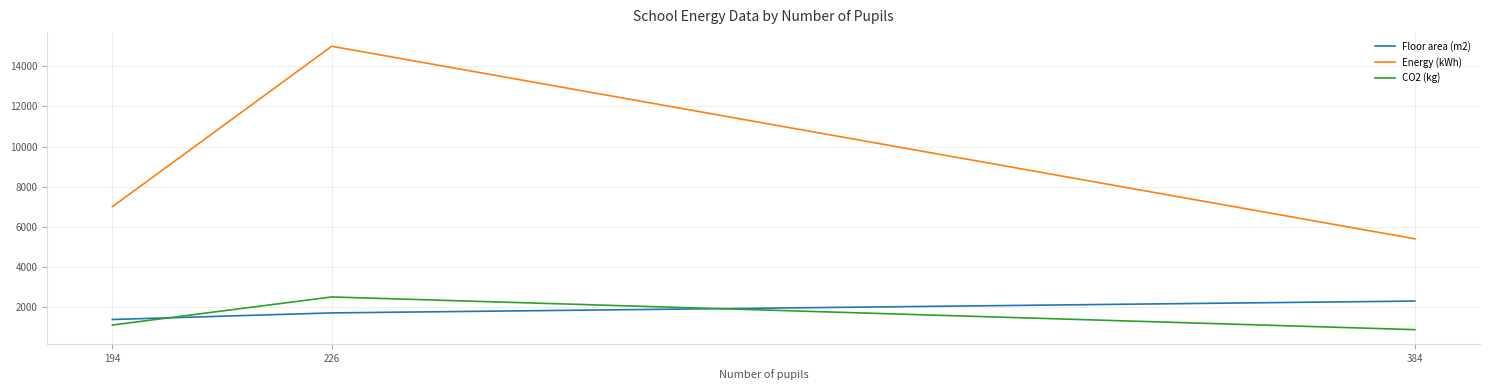

Reading right to left, list all the values displayed in this chart.

Floor area (m2): 384=2295	226=1705	194=1375
Energy (kWh): 384=5400	226=15000	194=7000
CO2 (kg): 384=870	226=2500	194=1100